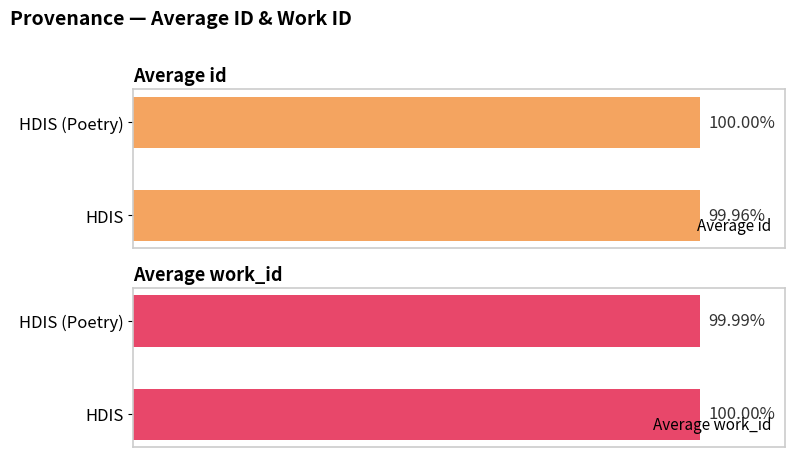

Which series has the largest total across all categories?

Average work_id